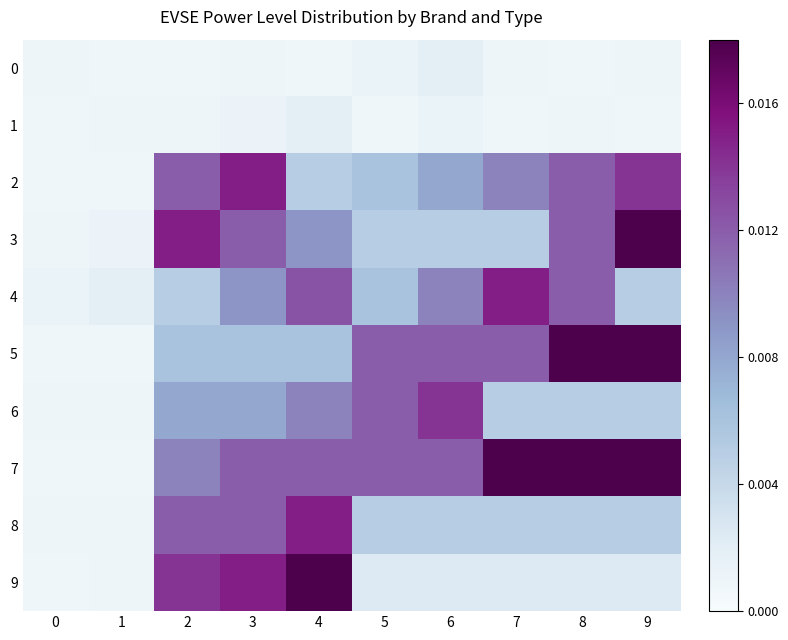

At which category does the chart reach its peak across all series?

9